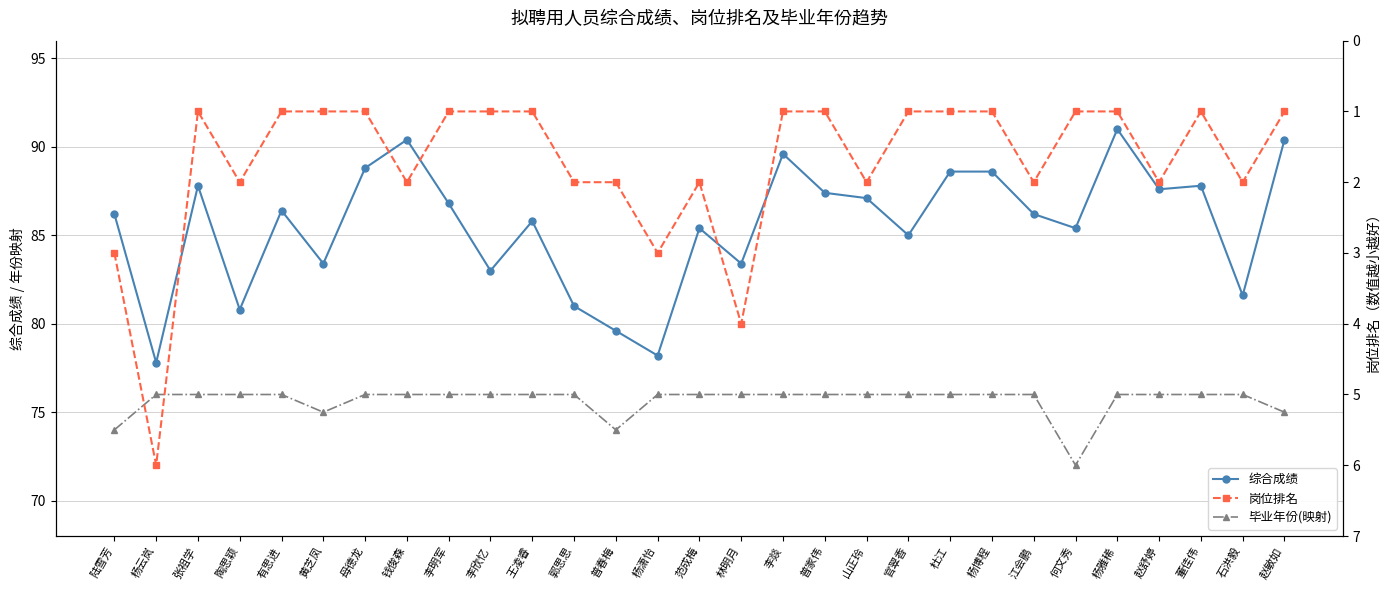

What is the difference between the maximum and minimum values in the 岗位排名 series?

5.0